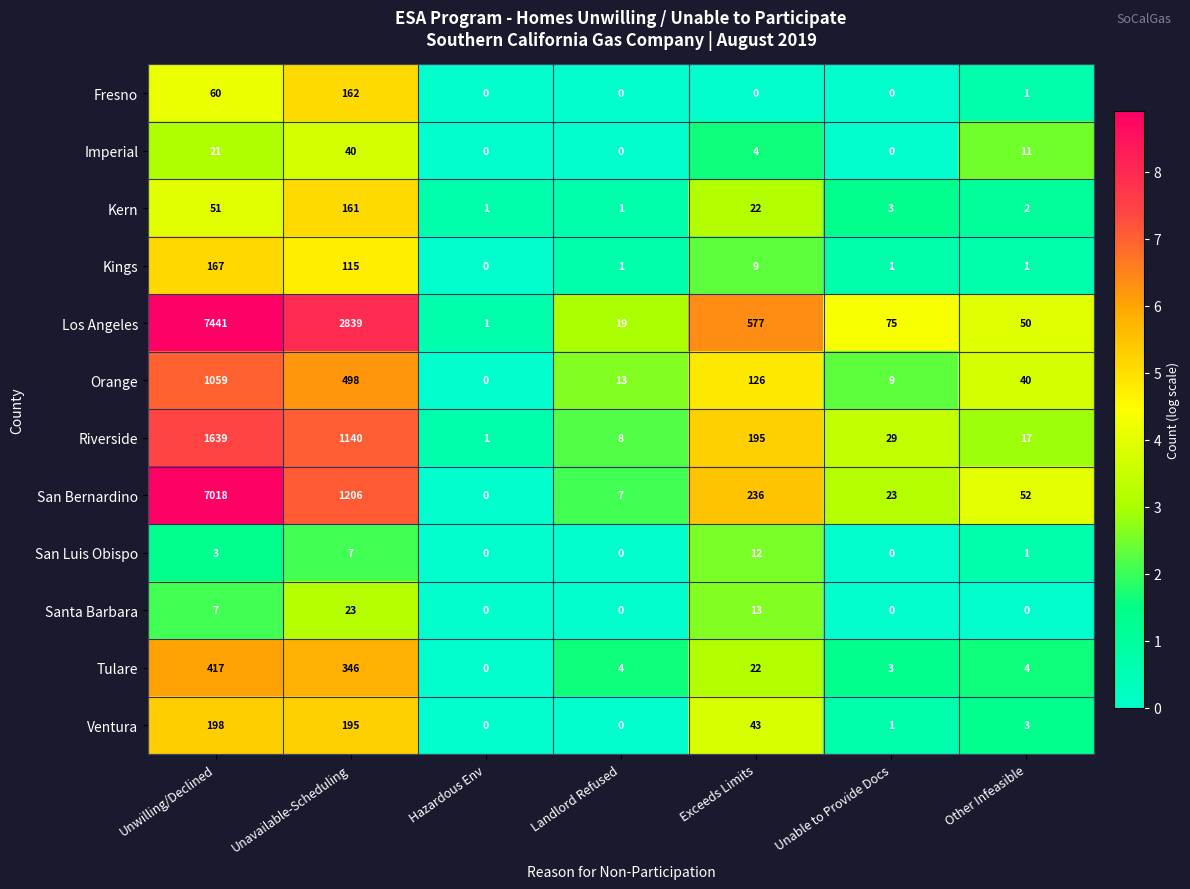

The Riverside series shows 29 at Unable to Provide Docs. True or false?

True